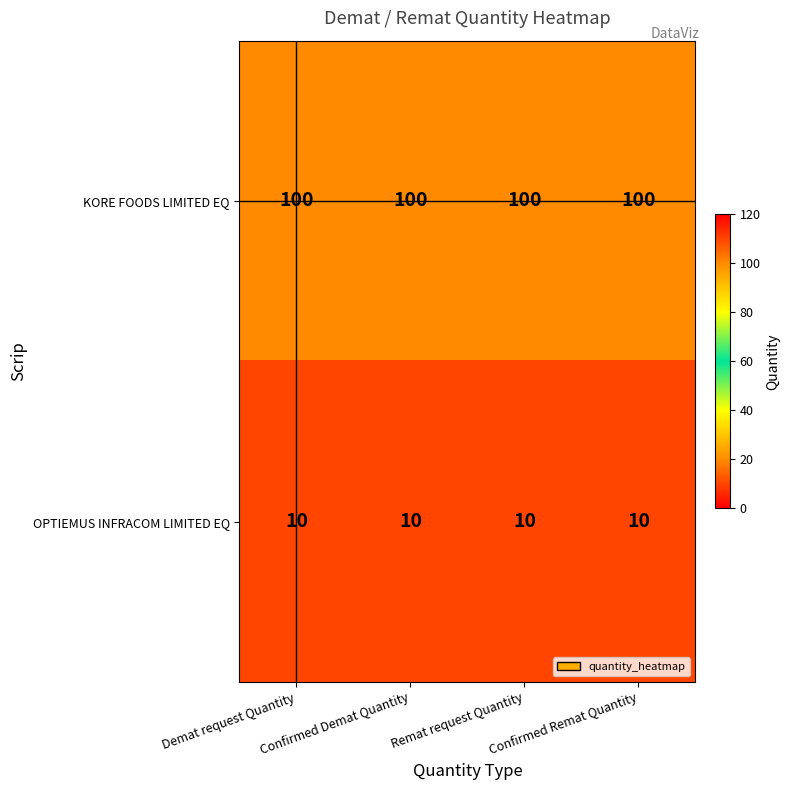

What is the greatest value displayed?

100